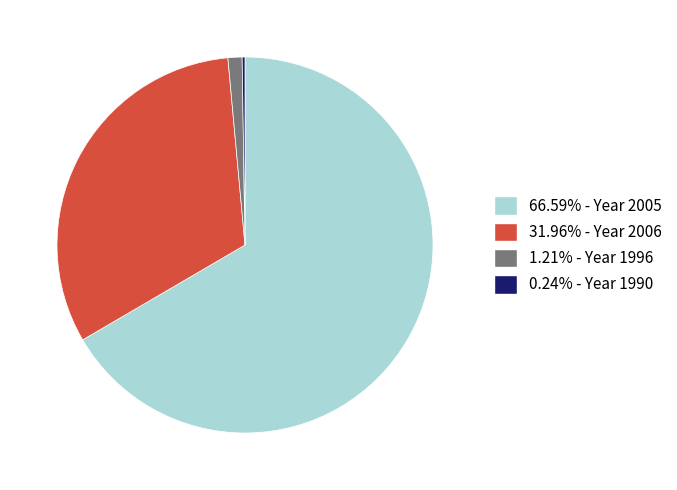

Is there any slice that represents more than half of the pie?

Yes